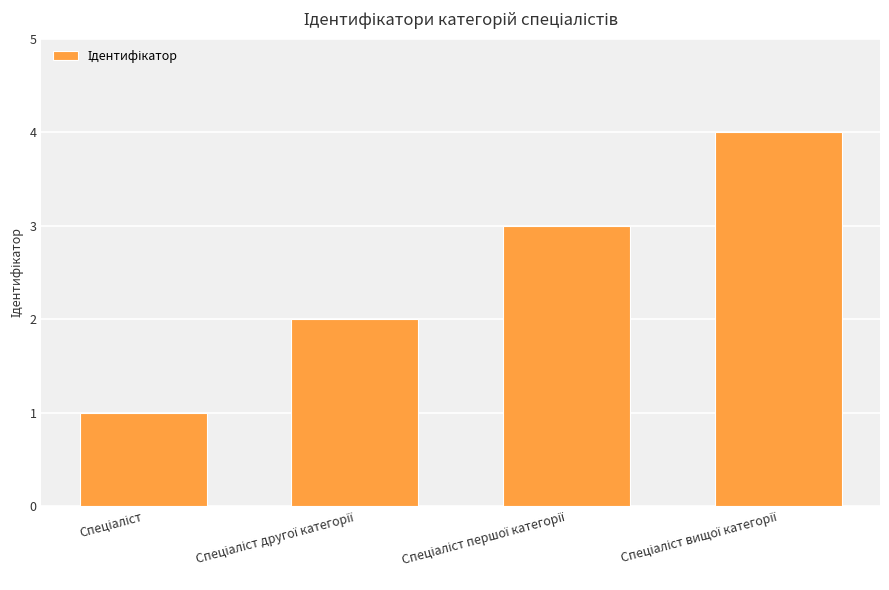

What is the sum of all values?

10